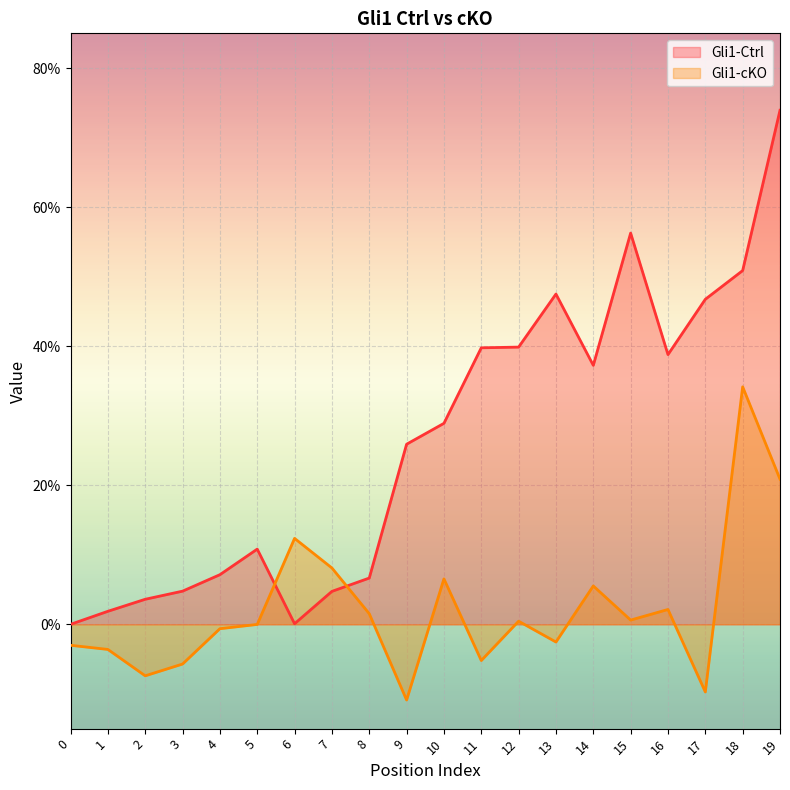

What is the sum of all Gli1-cKO values?

0.4